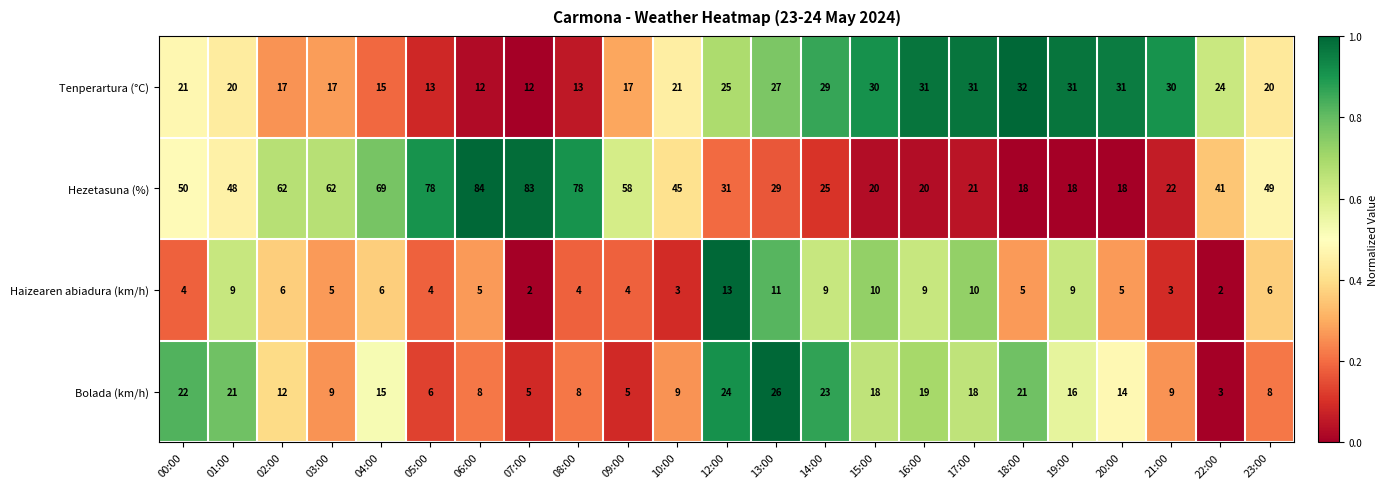

Is it true that Bolada (km/h) equals 8 at 08:00?

True